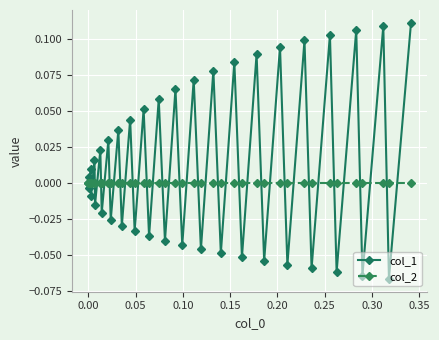

True or false: col_1 has more than 0 interior local peaks.

True